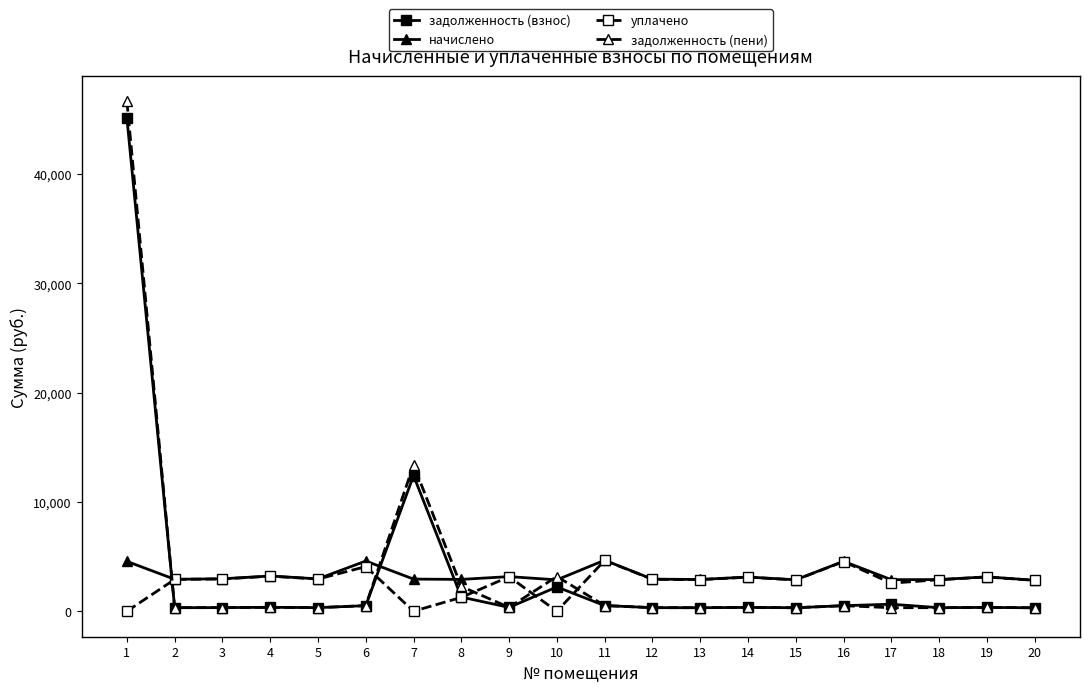

What are all the series names shown in the legend?

задолженность (взнос), начислено, уплачено, задолженность (пени)